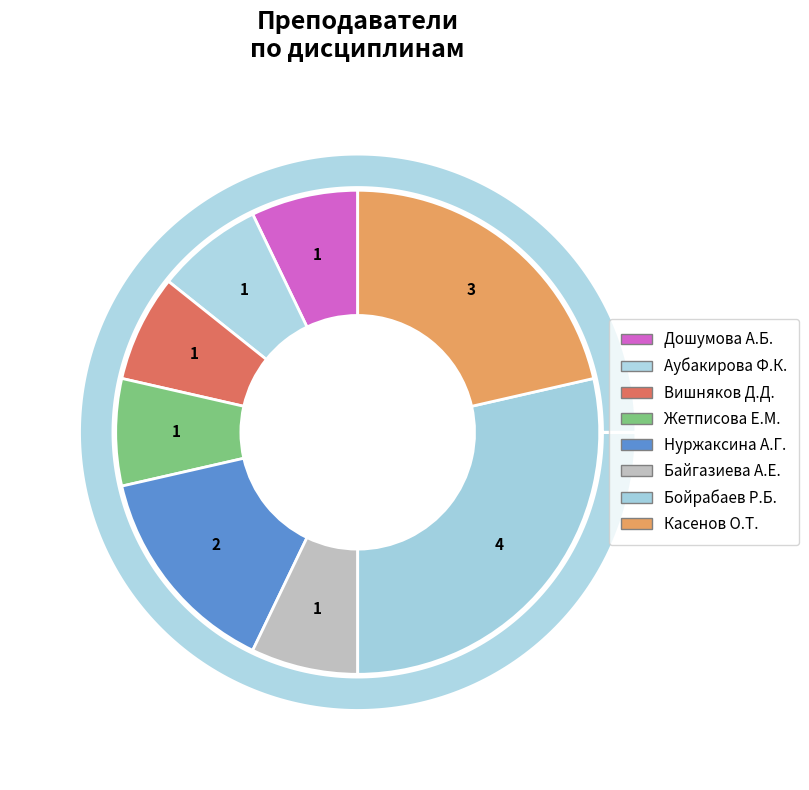

Is the sum of Байгазиева Акнур Ернисовна and Бойрабаев Рустем Бойрабаевич greater than half?

No